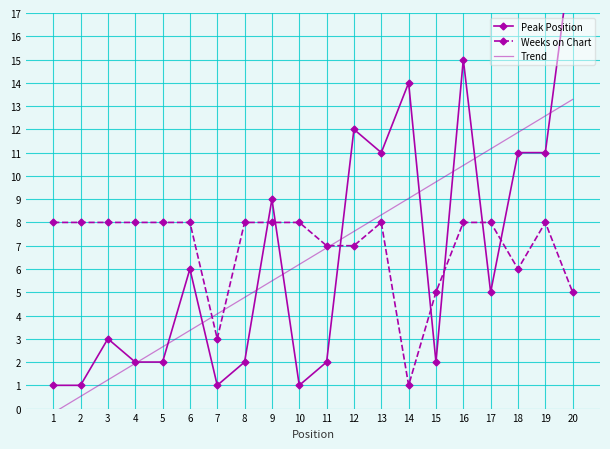

Between 16 and 15, which is larger?

16